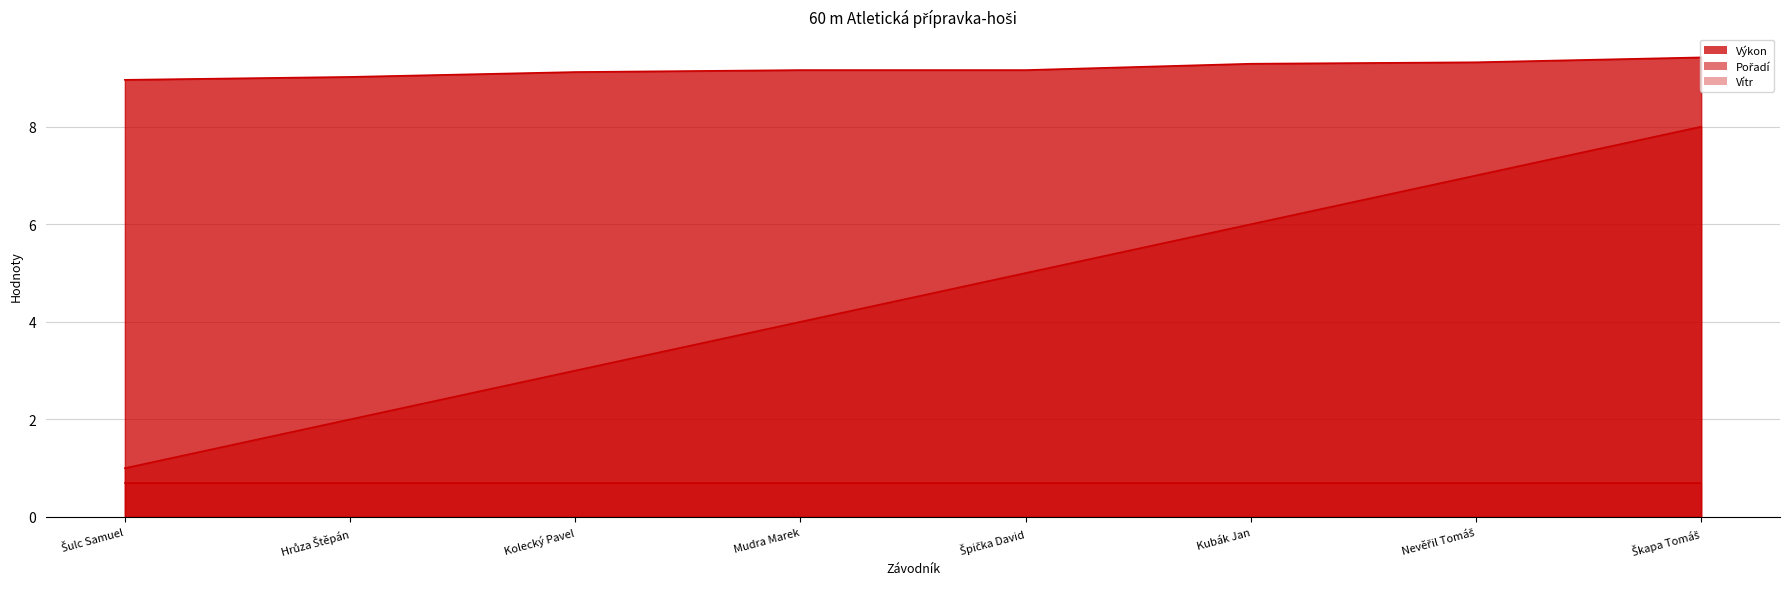

Does the chart display data point markers on the line(s)?

No